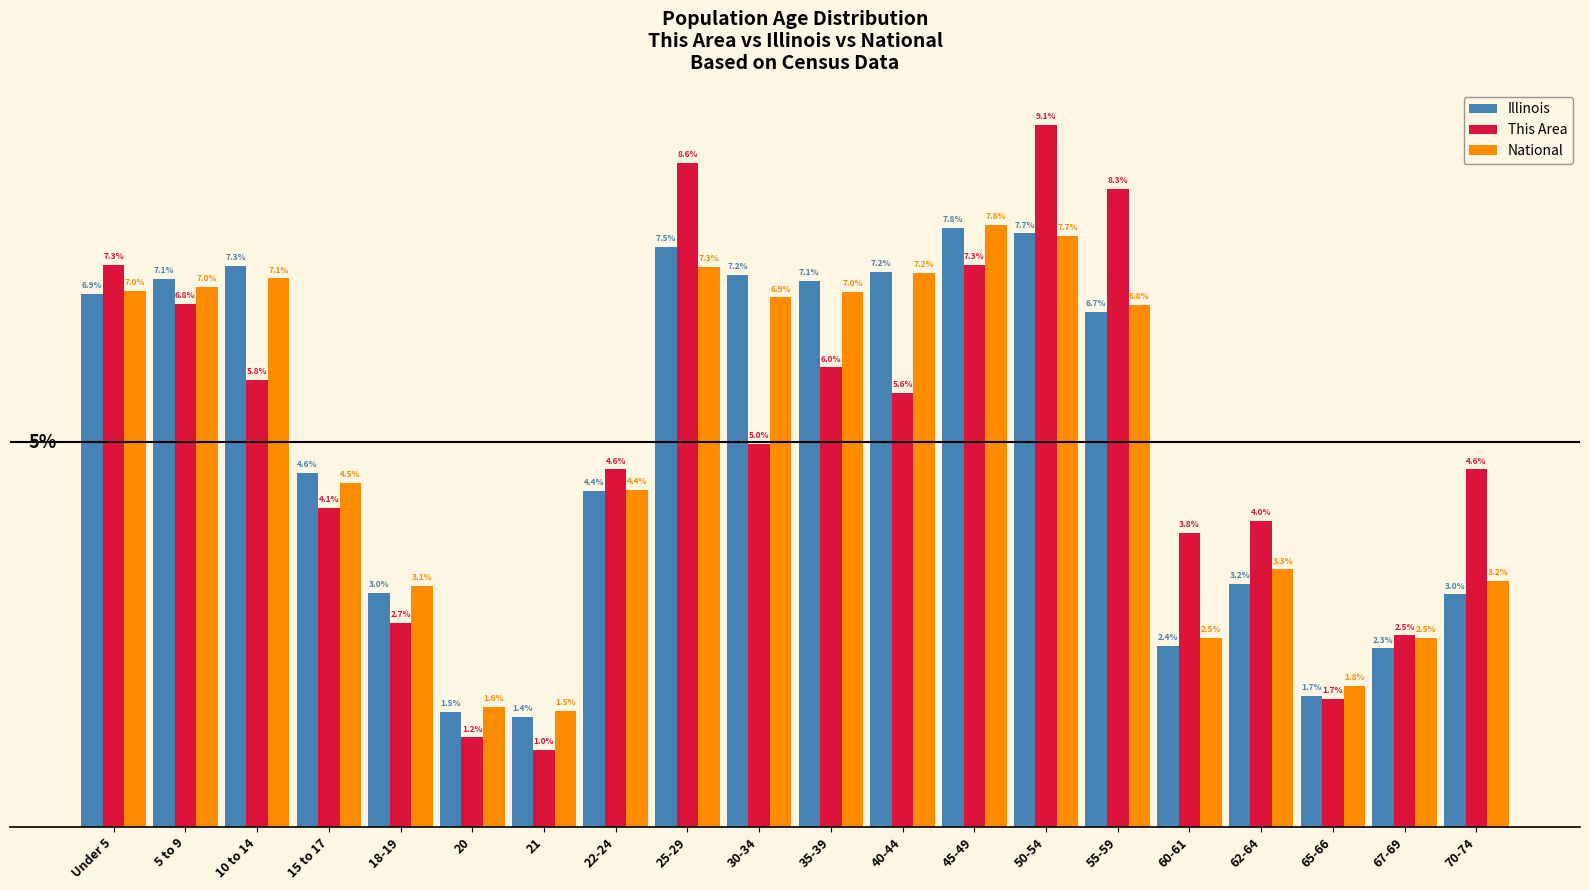

Which series has the widest spread of values?

This Area